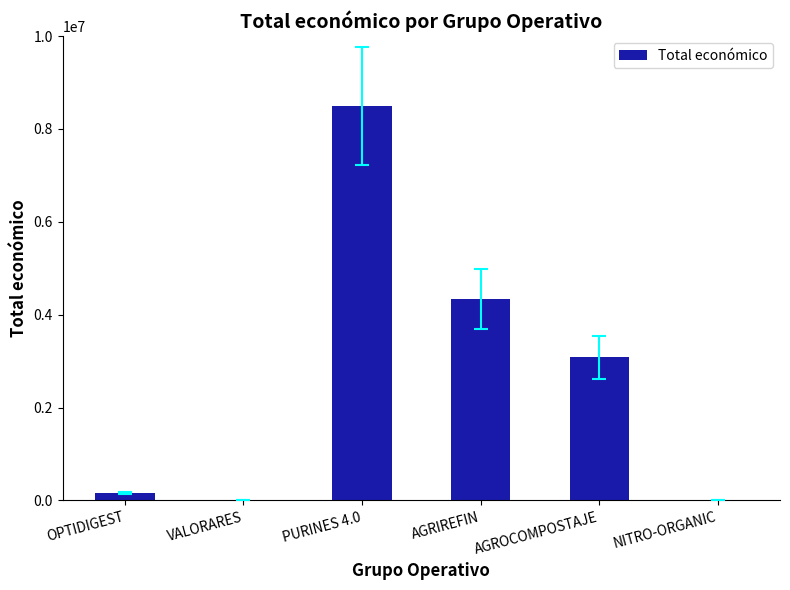

What is the sum of all values?

16067356